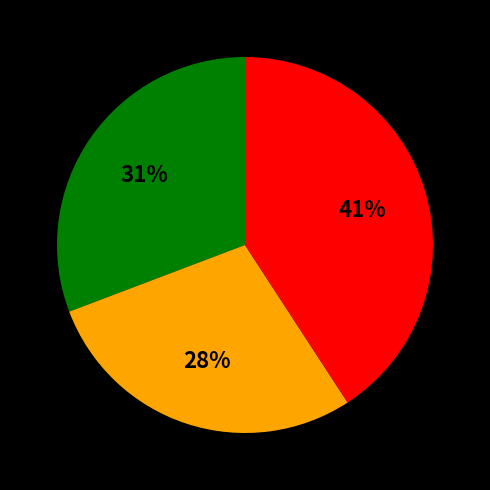

How many slices are in this pie chart?

3